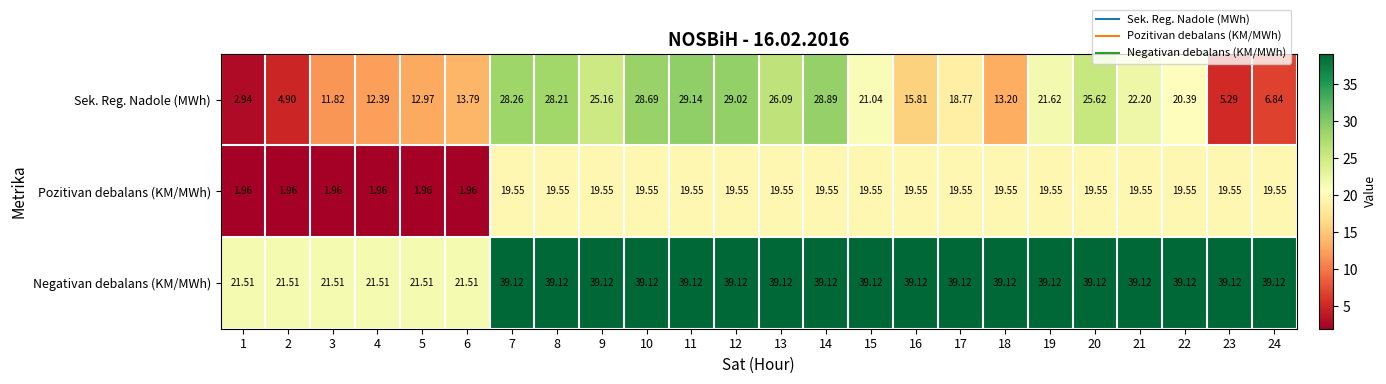

Is the value of Negativan debalans (KM/MWh) at 3 greater than the value of Pozitivan debalans (KM/MWh) at 24?

Yes